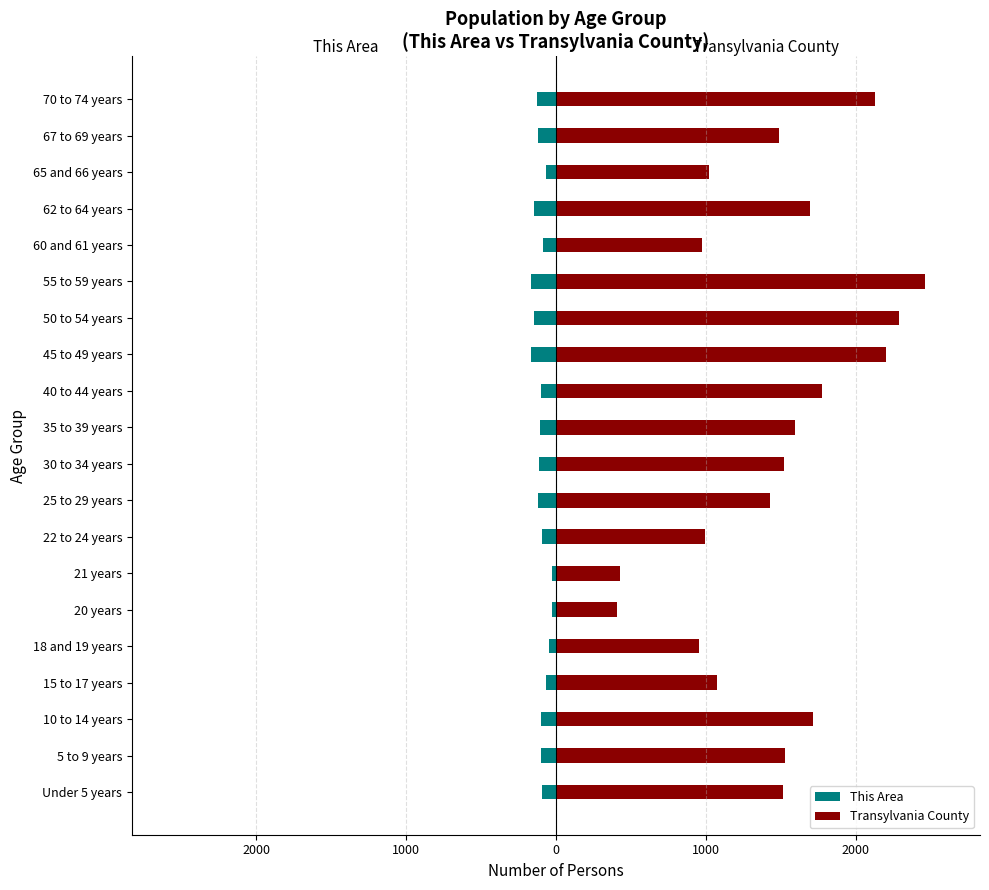

Is the value of Transylvania County at 10 to 14 years greater than the value of This Area at 35 to 39 years?

Yes